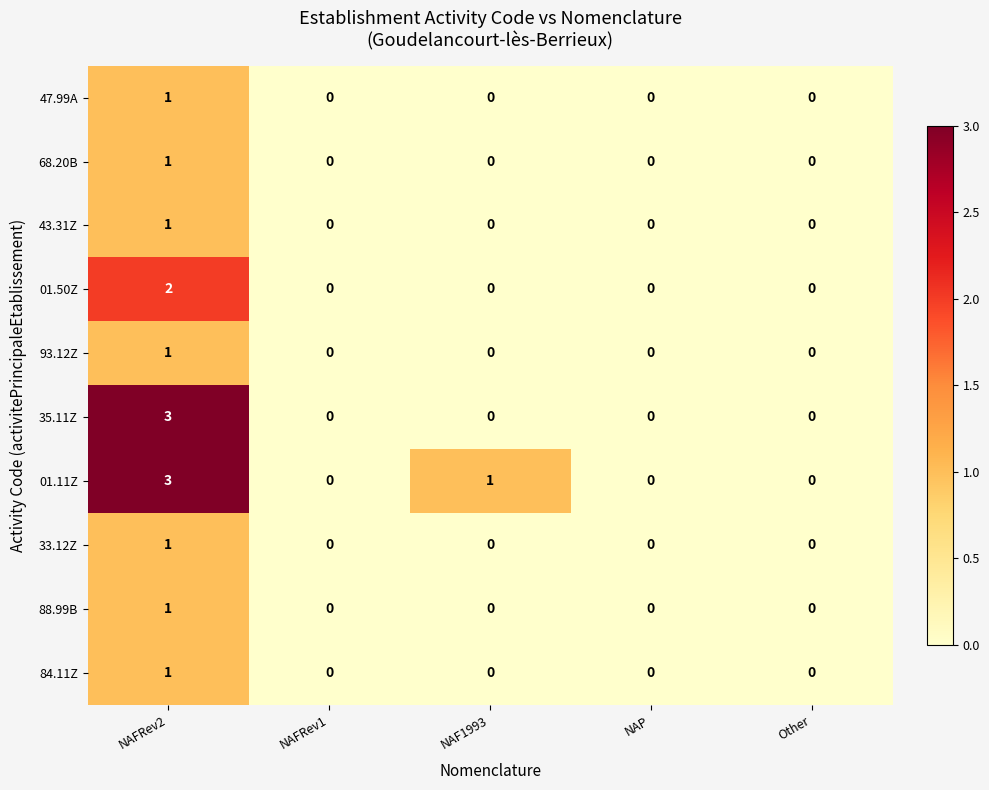

Which series has the largest total across all categories?

01.11Z